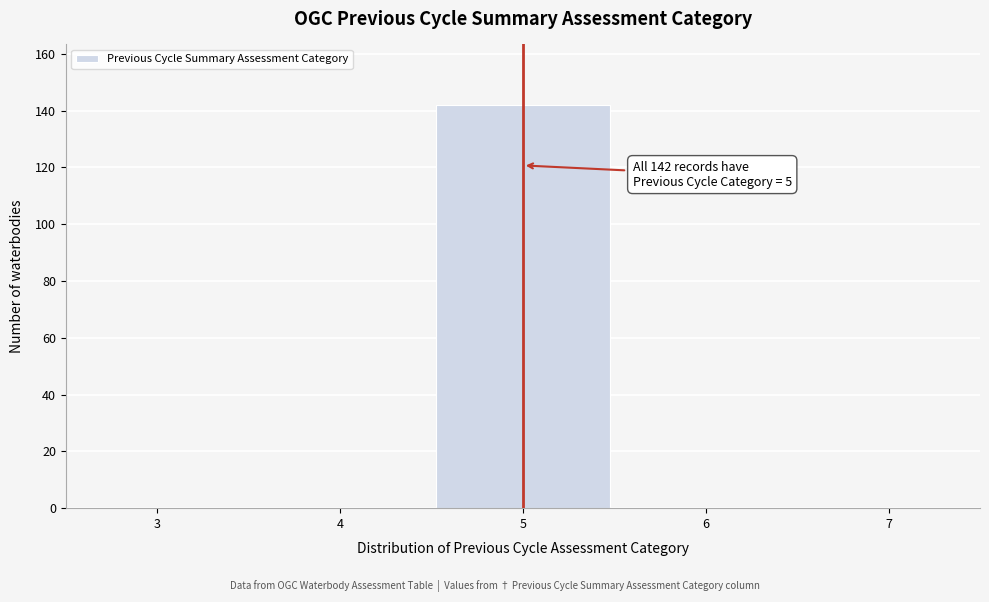

Over which range of the x-axis is the bar tallest?

4.5 to 5.5